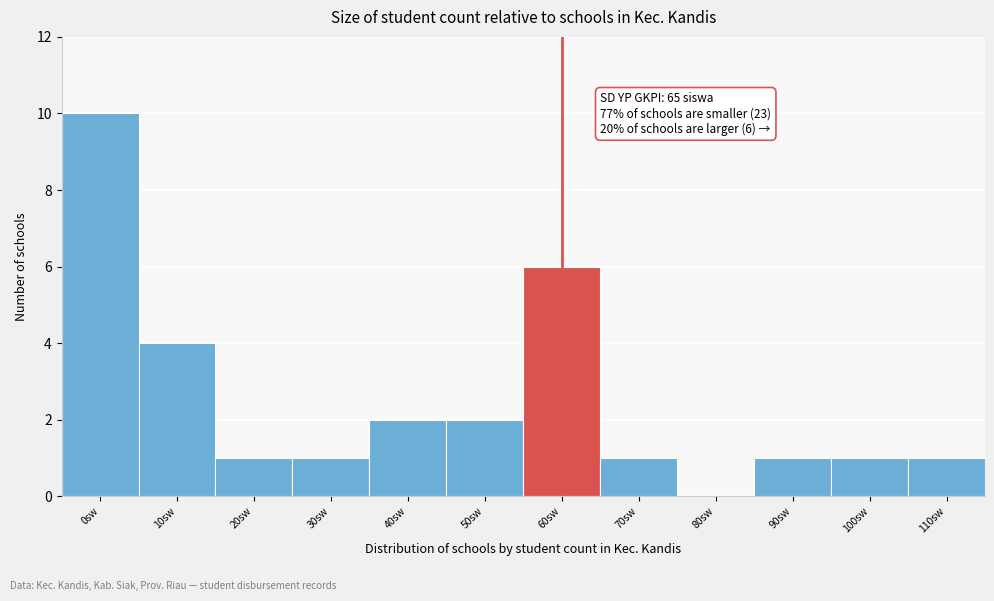

Reading left to right, transcribe all the data shown in this chart.

0sw=10	10sw=4	20sw=1	30sw=1	40sw=2	50sw=2	60sw=6	70sw=1	80sw=0	90sw=1	100sw=1	110sw=1